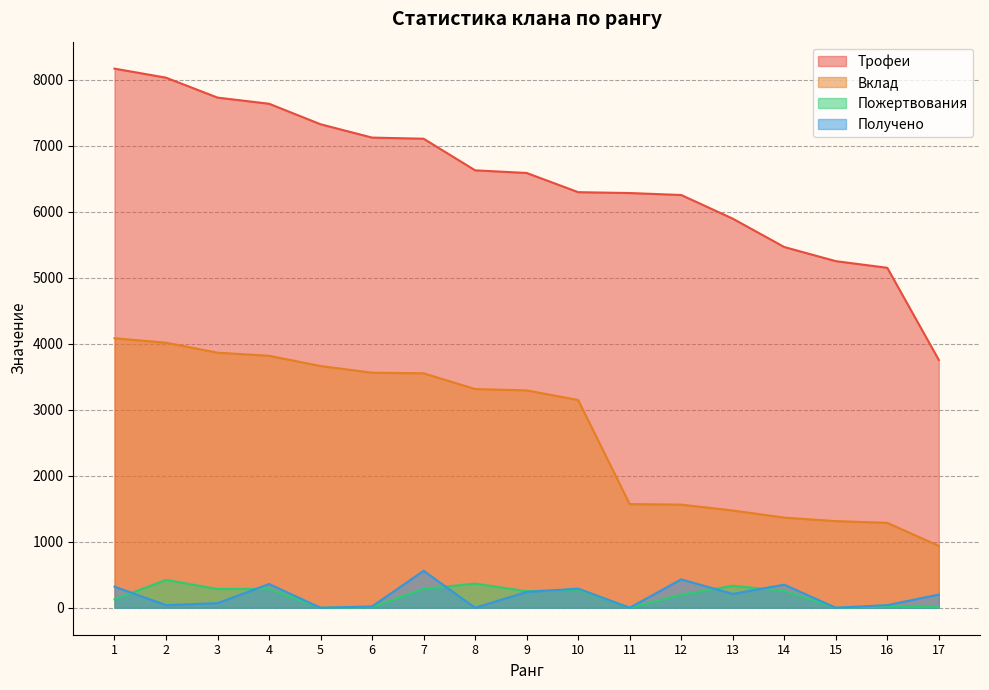

Which has a higher value, 4 or 11?

4